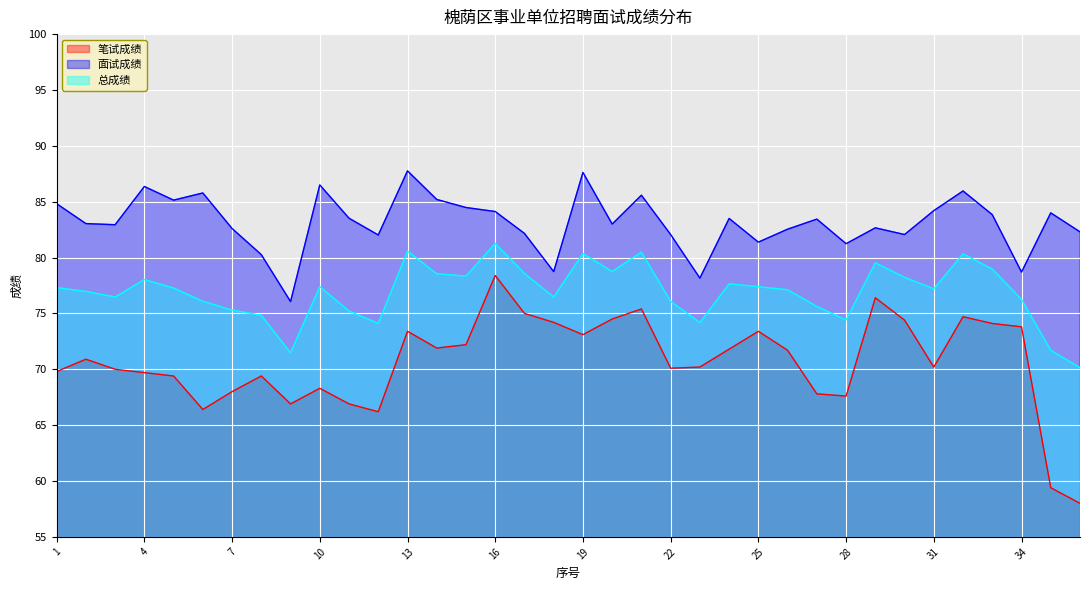

List the labels in order of 笔试成绩 value, largest first.

16, 29, 21, 17, 32, 20, 30, 18, 33, 34, 13, 25, 19, 15, 14, 24, 26, 2, 23, 31, 22, 3, 1, 4, 5, 8, 10, 7, 27, 28, 9, 11, 6, 12, 35, 36